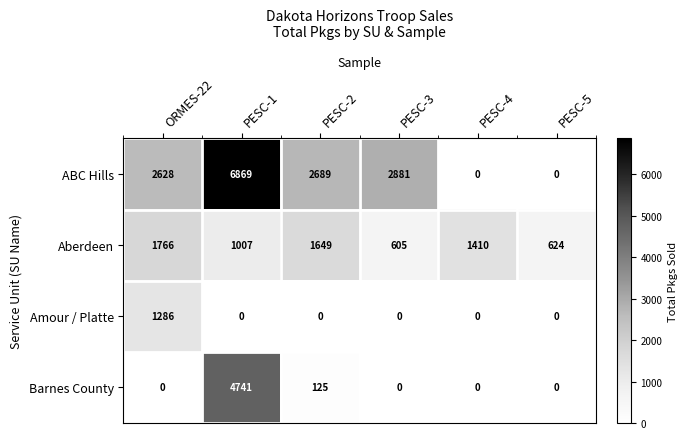

List the series in order of their overall mean, lowest first.

Amour / Platte, Barnes County, Aberdeen, ABC Hills